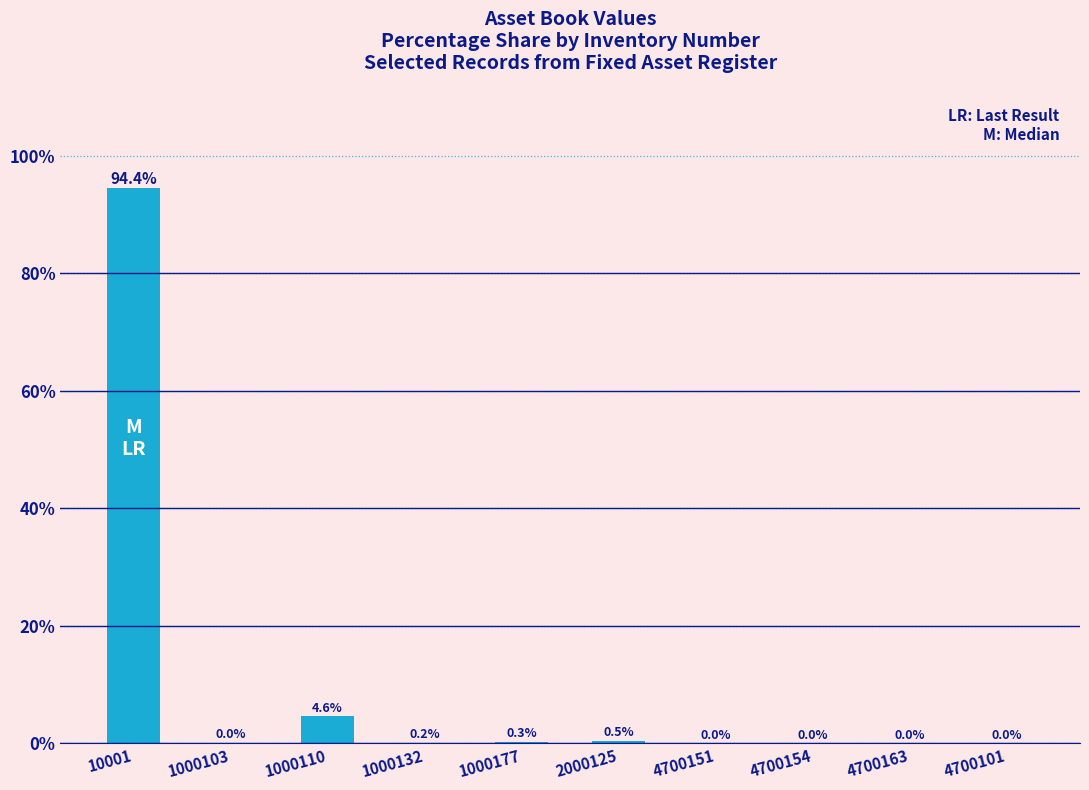

Where is the data nearest to the value 47?

1000110